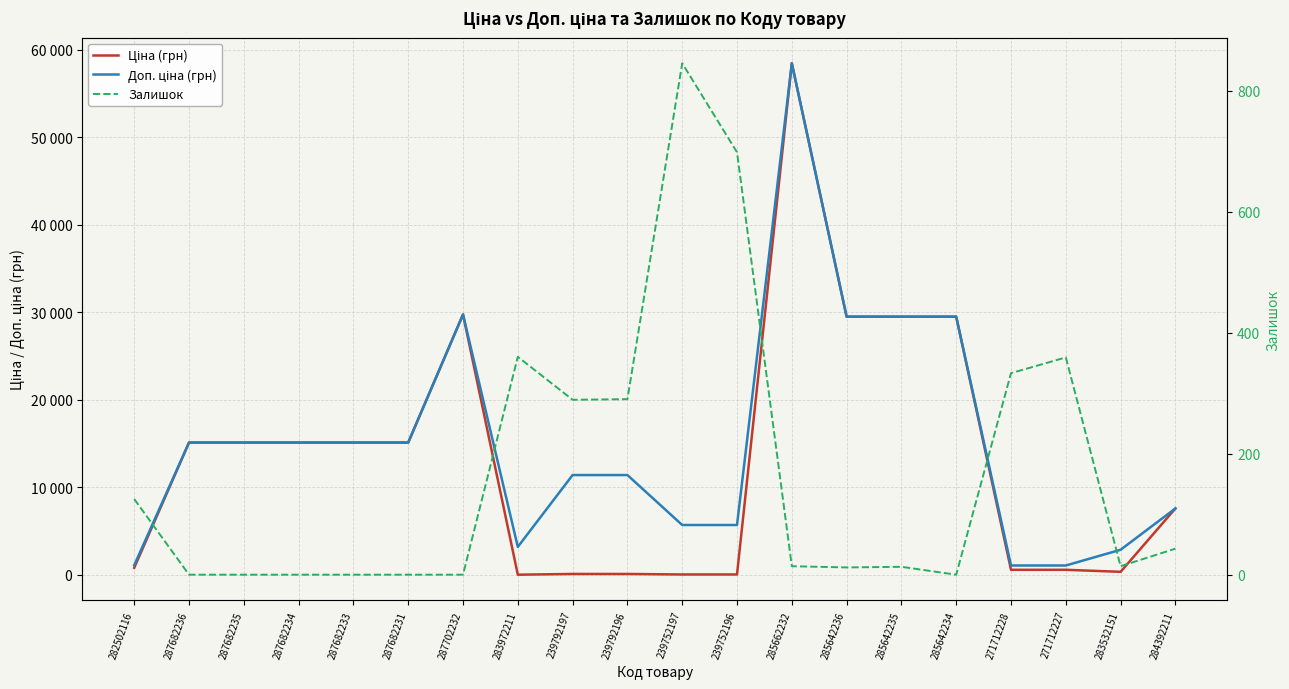

Between 283972211 and 239792196, which is larger?

239792196